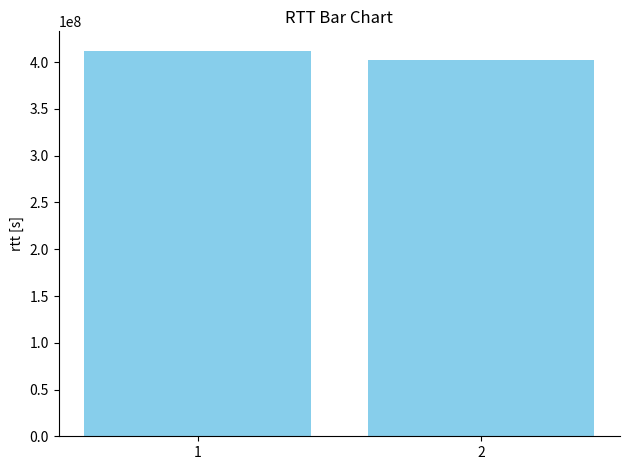

What value does the data have at 1?

412394819